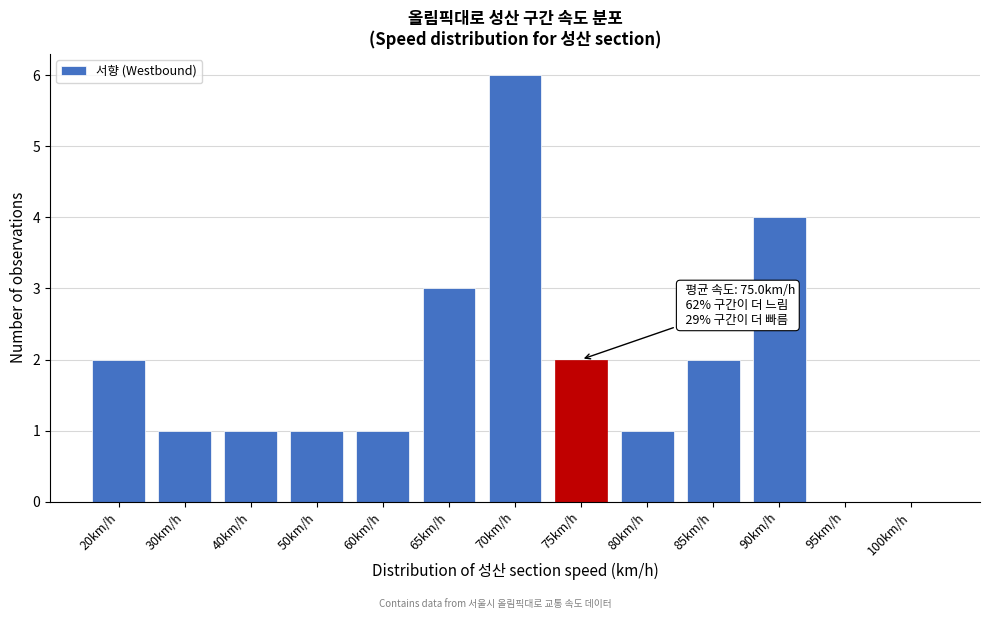

Reading right to left, extract all data points from this chart.

100km/h=0	95km/h=0	90km/h=4	85km/h=2	80km/h=1	75km/h=2	70km/h=6	65km/h=3	60km/h=1	50km/h=1	40km/h=1	30km/h=1	20km/h=2